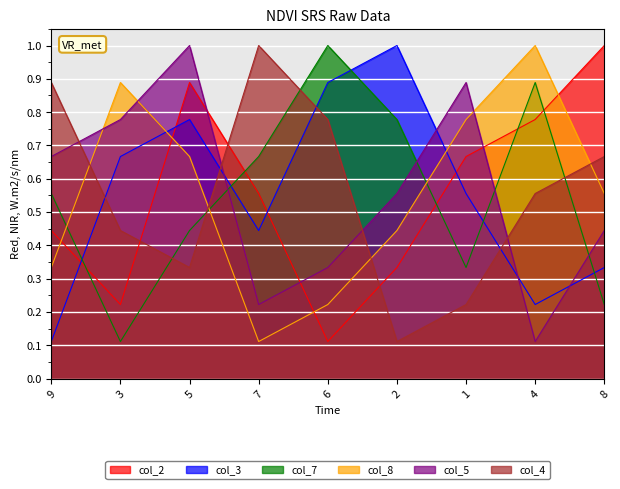

Reading left to right, transcribe all the data shown in this chart.

col_2: 9=0.4	3=0.2	5=0.9	7=0.6	6=0.1	2=0.3	1=0.7	4=0.8	8=1.0
col_3: 9=0.1	3=0.7	5=0.8	7=0.4	6=0.9	2=1.0	1=0.6	4=0.2	8=0.3
col_7: 9=0.6	3=0.1	5=0.4	7=0.7	6=1.0	2=0.8	1=0.3	4=0.9	8=0.2
col_8: 9=0.3	3=0.9	5=0.7	7=0.1	6=0.2	2=0.4	1=0.8	4=1.0	8=0.6
col_5: 9=0.7	3=0.8	5=1.0	7=0.2	6=0.3	2=0.6	1=0.9	4=0.1	8=0.4
col_4: 9=0.9	3=0.4	5=0.3	7=1.0	6=0.8	2=0.1	1=0.2	4=0.6	8=0.7